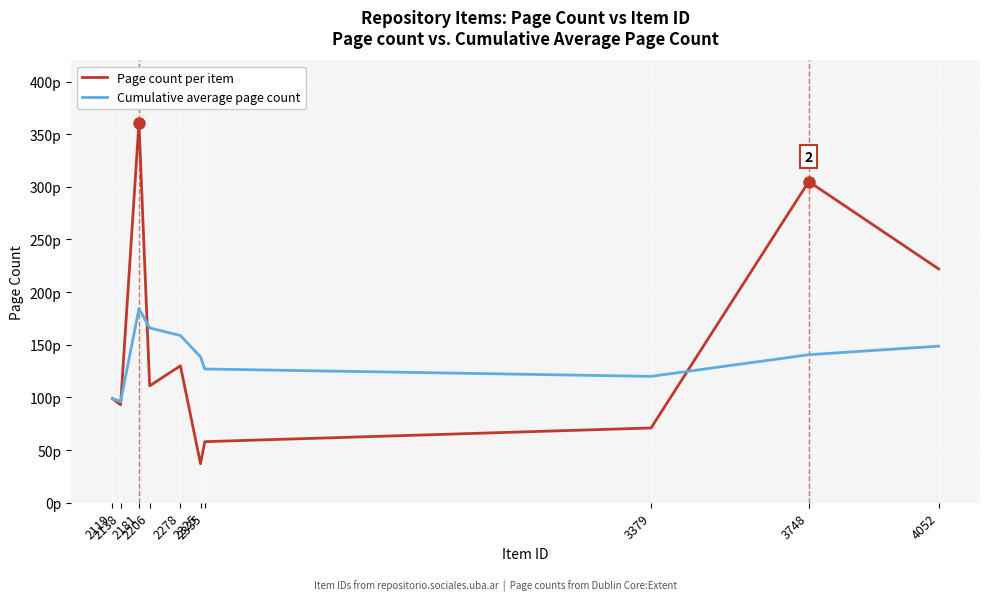

Between 2335 and 4052, which is larger?

4052